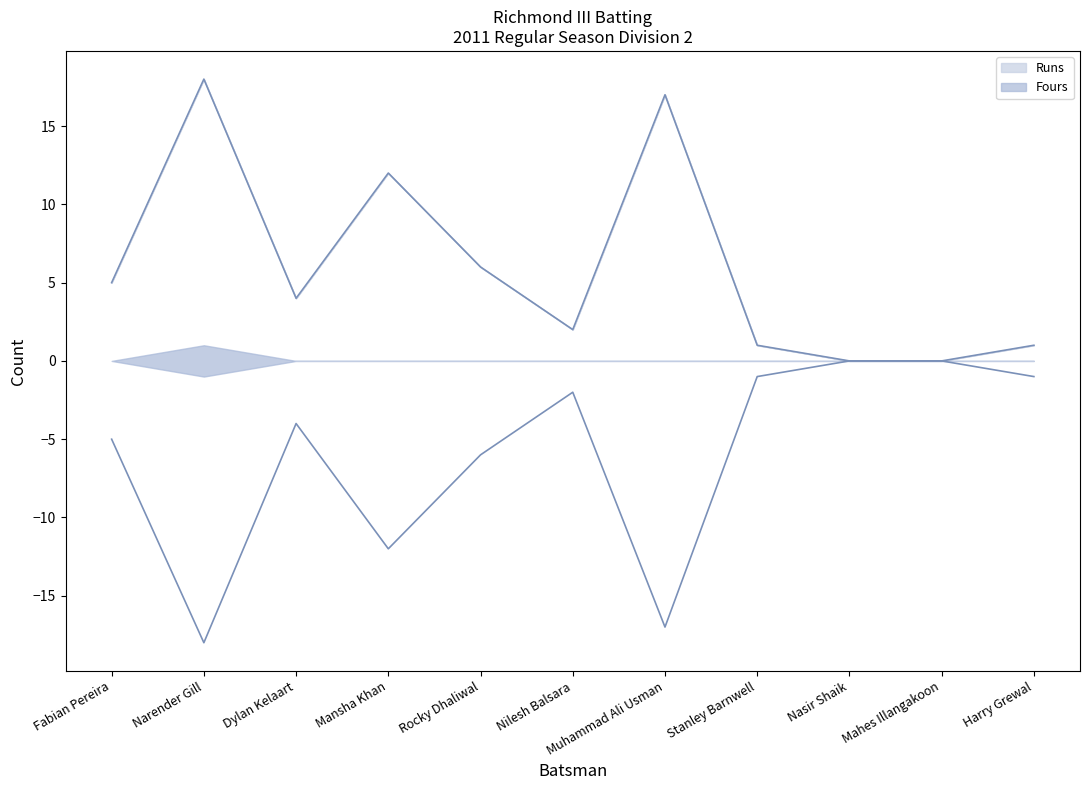

At which category does Runs reach its first local peak?

Narender Gill